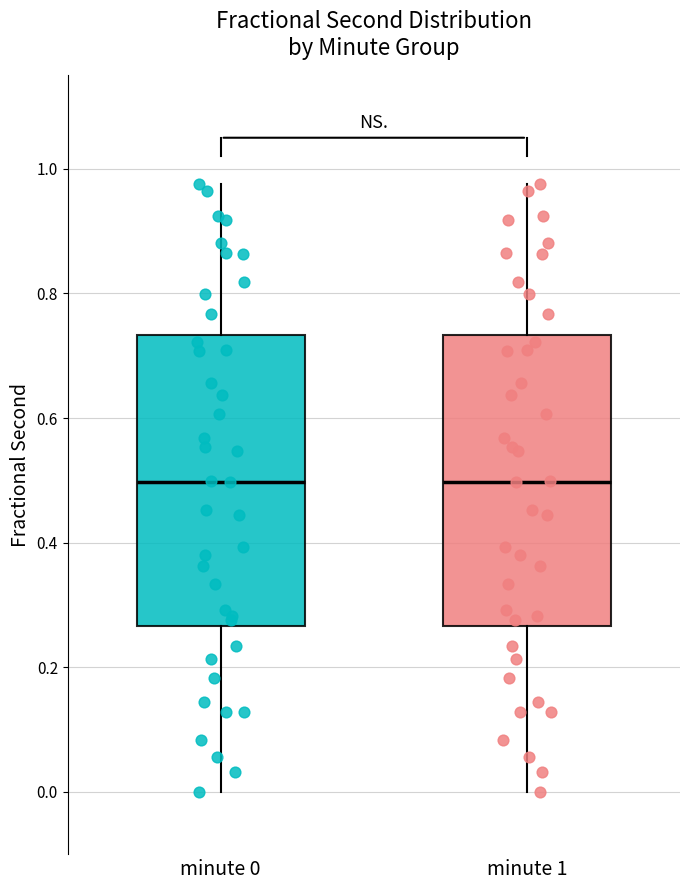

Where does the median line of the box for minute 1 sit on the y-axis? The values are not printed on the chart, so give them approximately, as read against the axis.

0.50